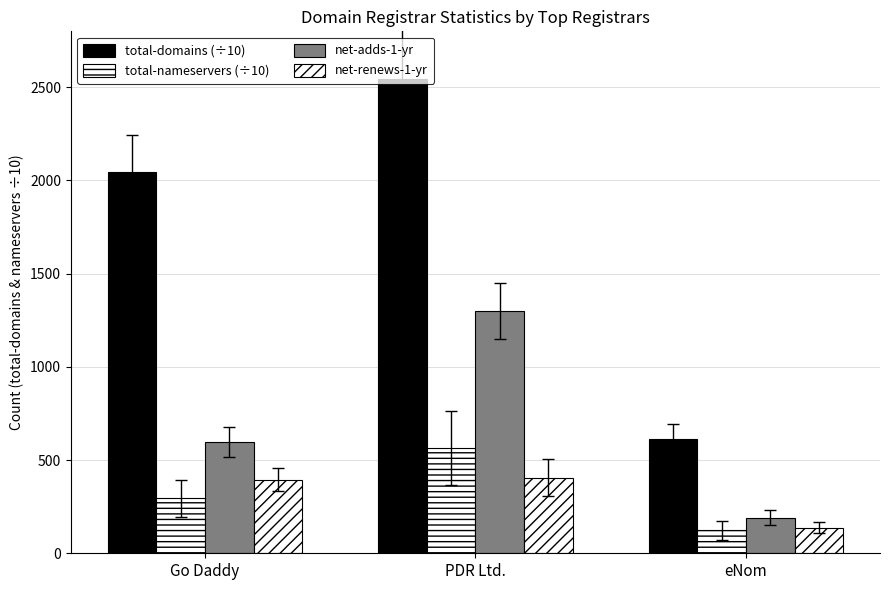

The value of net-adds-1-yr at PDR Ltd. is 1302.0. True or false?

True